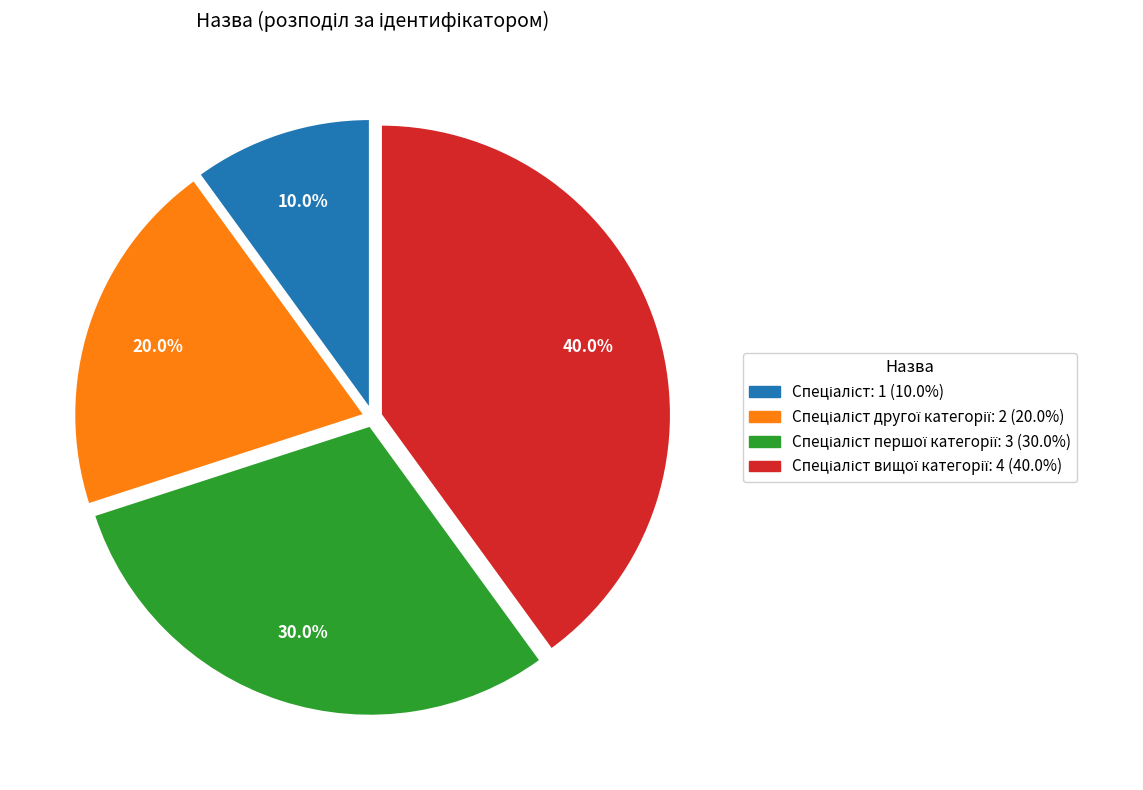

Is there any slice that represents more than half of the pie?

No